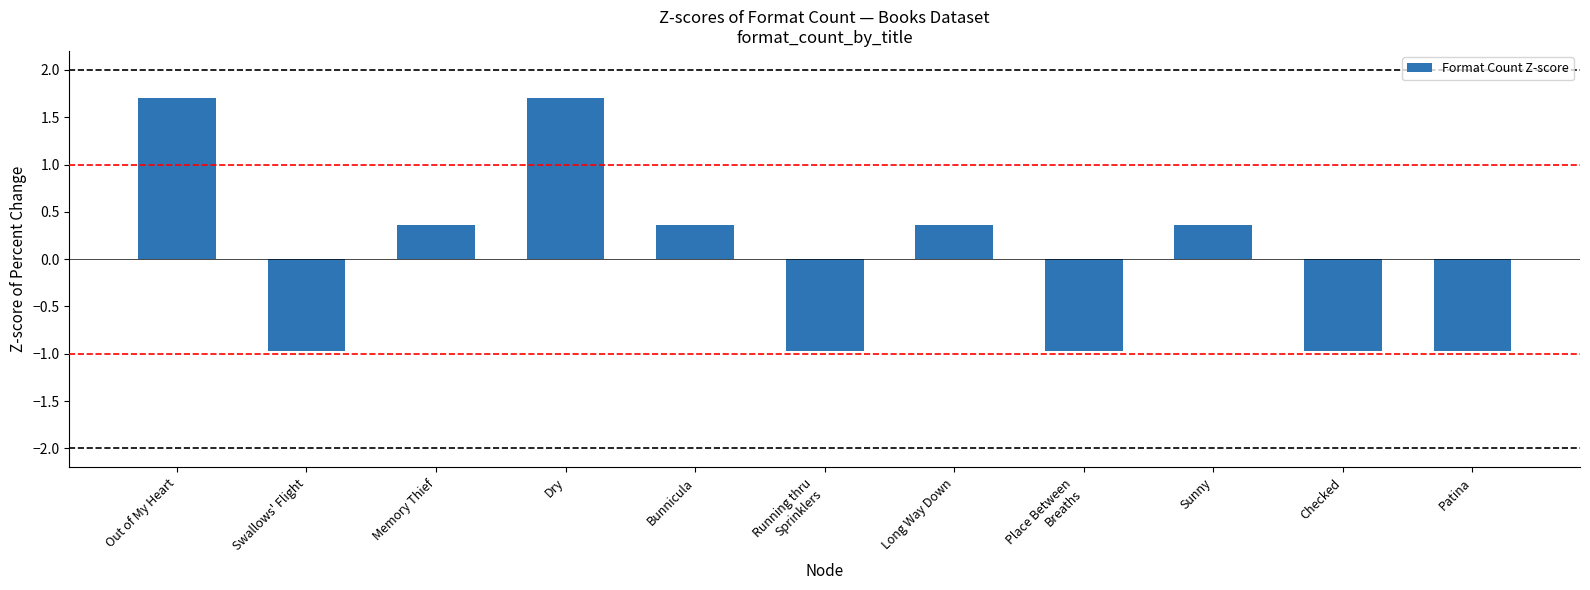

Is it true that the value at Long Way Down is 0.4?

True